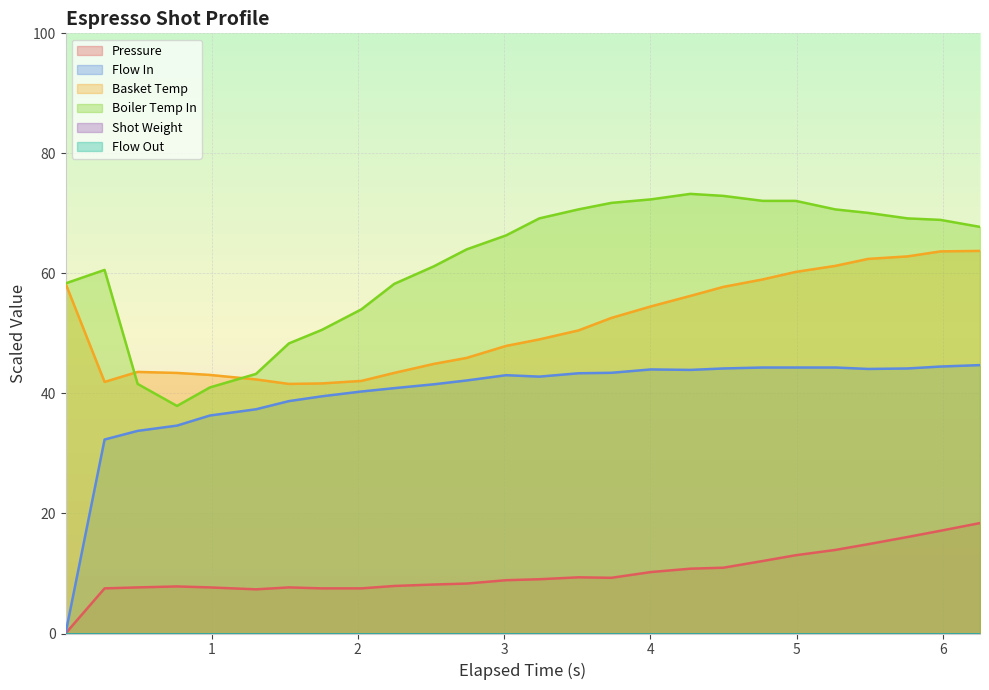

How many data points in water_temperature_basket are less than 50?

13